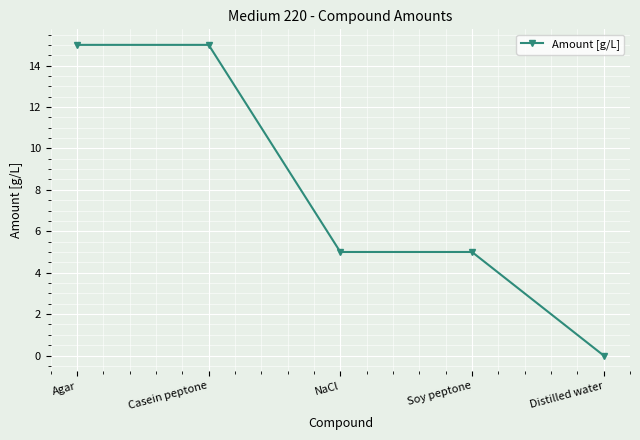

What is the value of the 1st point from the left?

15